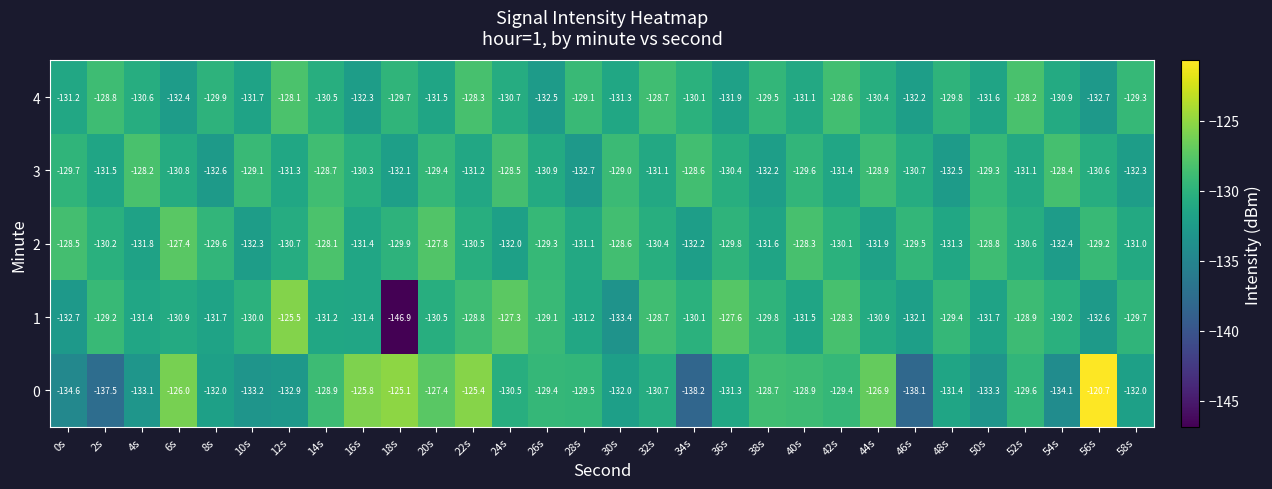

What is the spread (max minus min) of values at 38s?

3.5